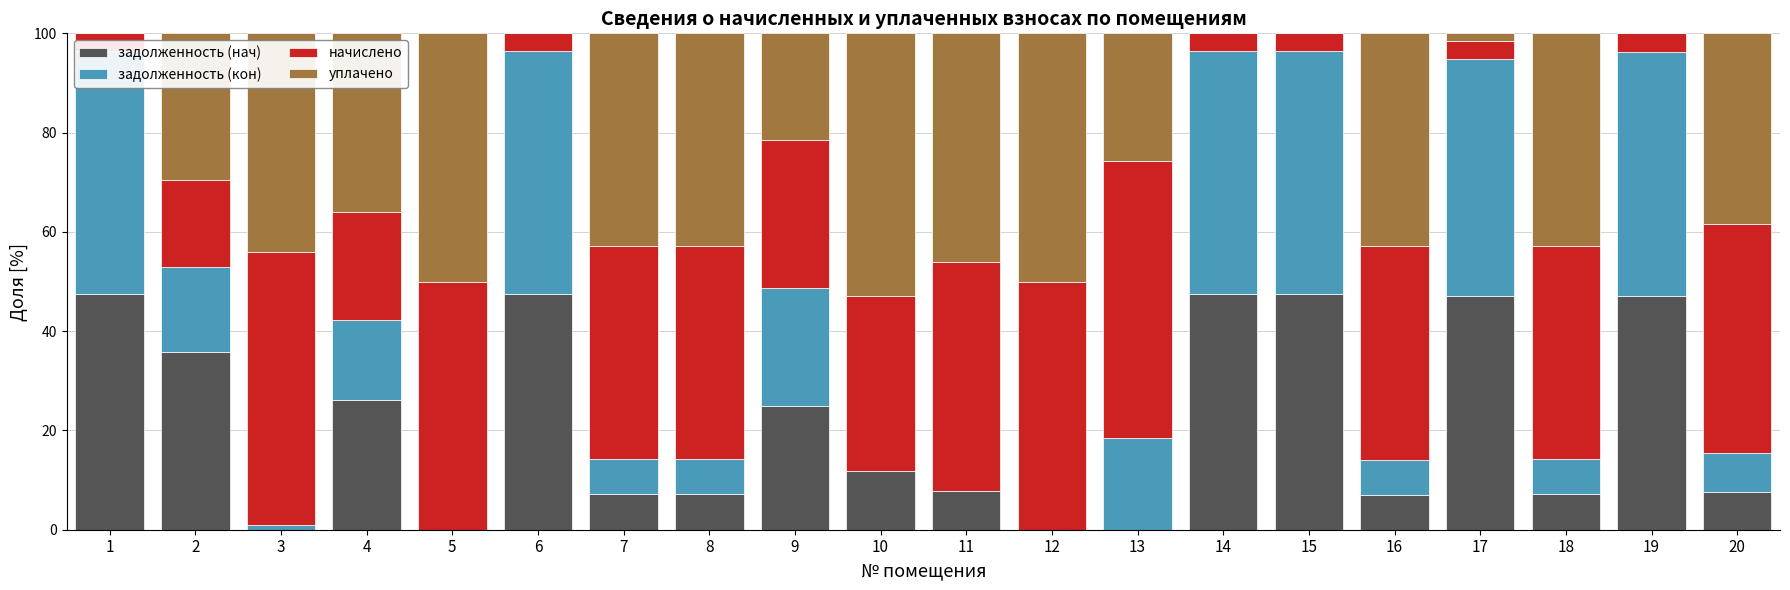

True or false: задолженность (нач) has a value of -23.3 at 13.

False